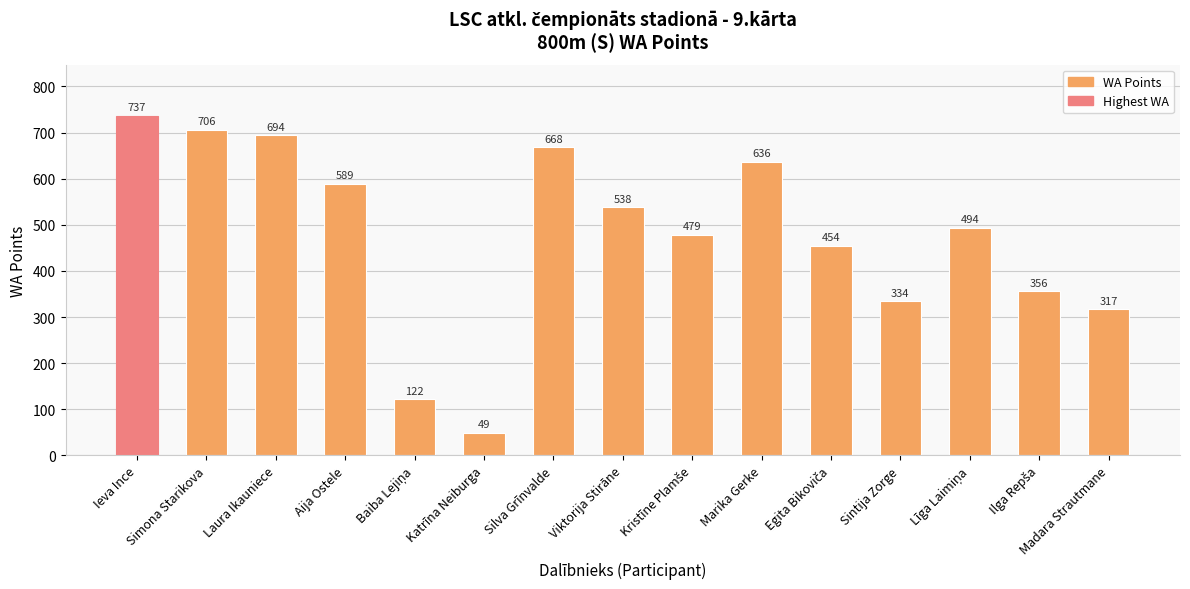

What is the sum of all values?

7173